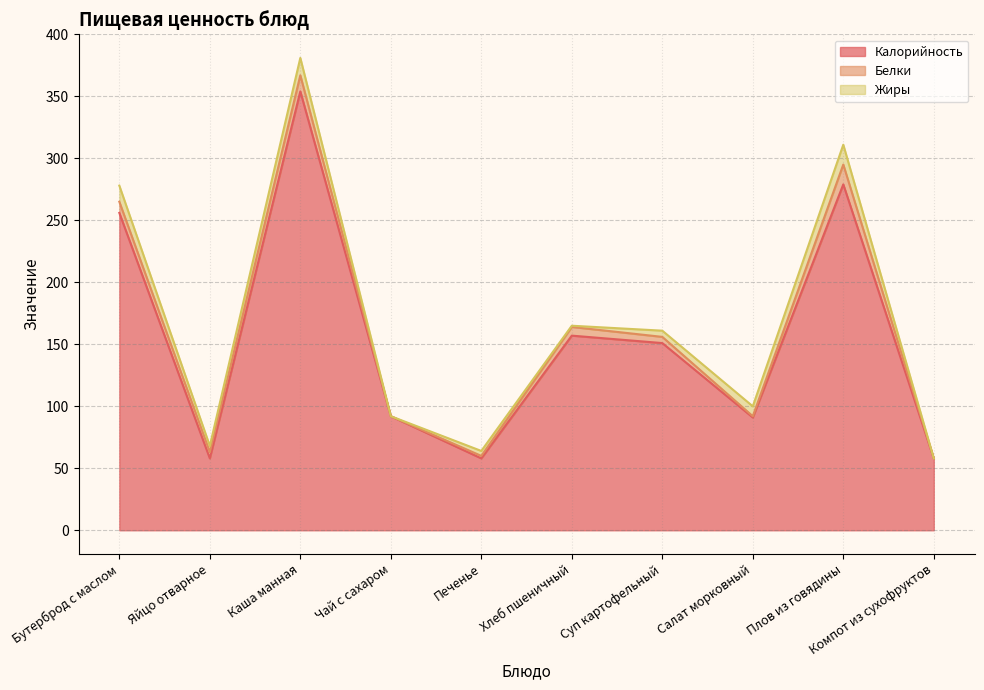

Does the chart display data point markers on the line(s)?

No